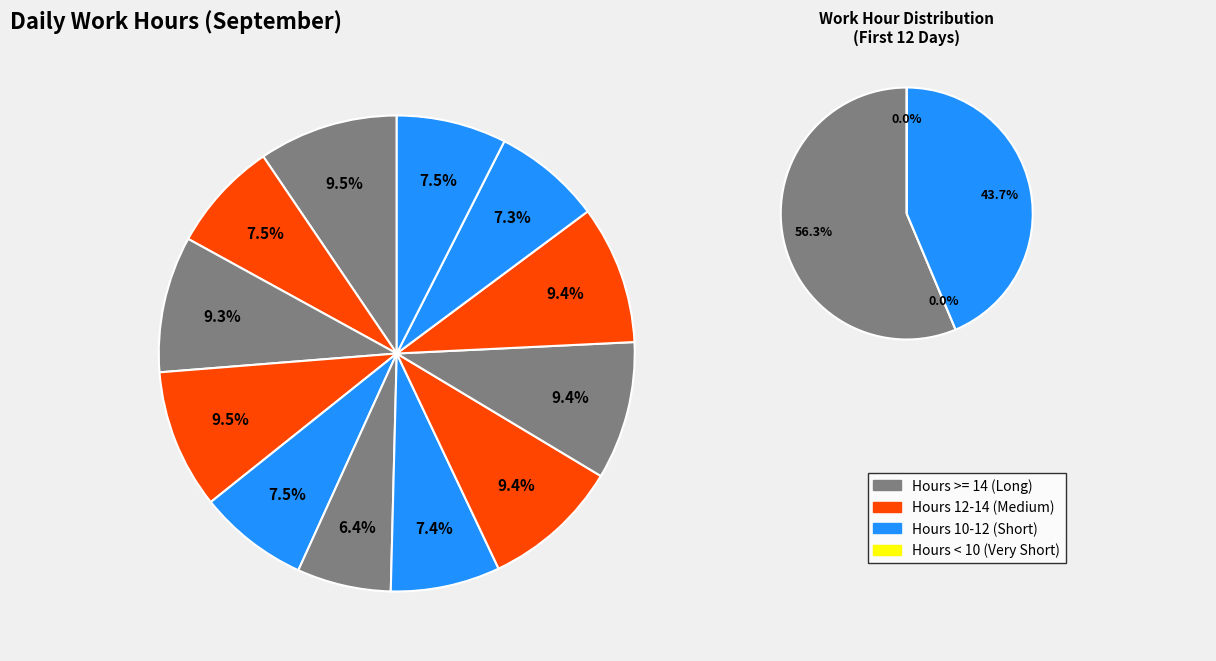

What is the ratio of the value at Day 3 to the value at Day 11?

1.3